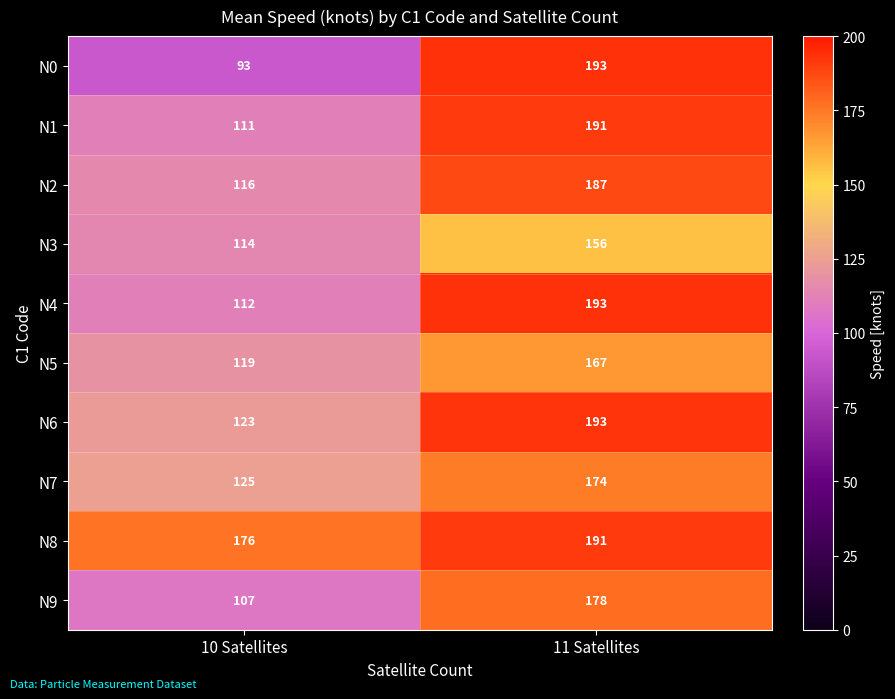

Read the N6 value at 11 Satellites, to the nearest 5.

195